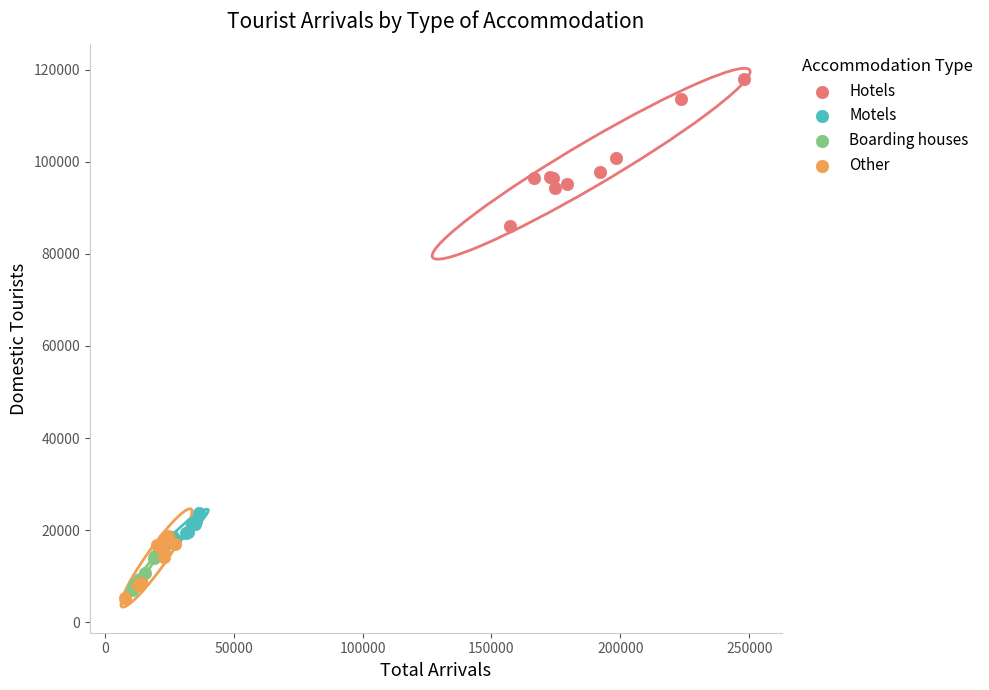

Which series reaches the maximum Y coordinate?

Hotels